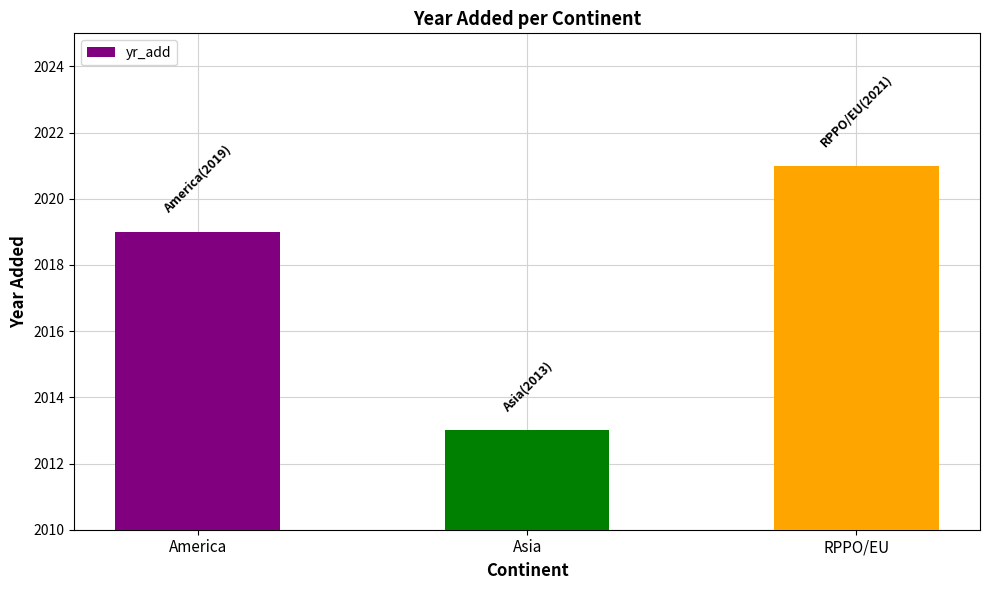

Between RPPO/EU and Asia, which is larger?

RPPO/EU